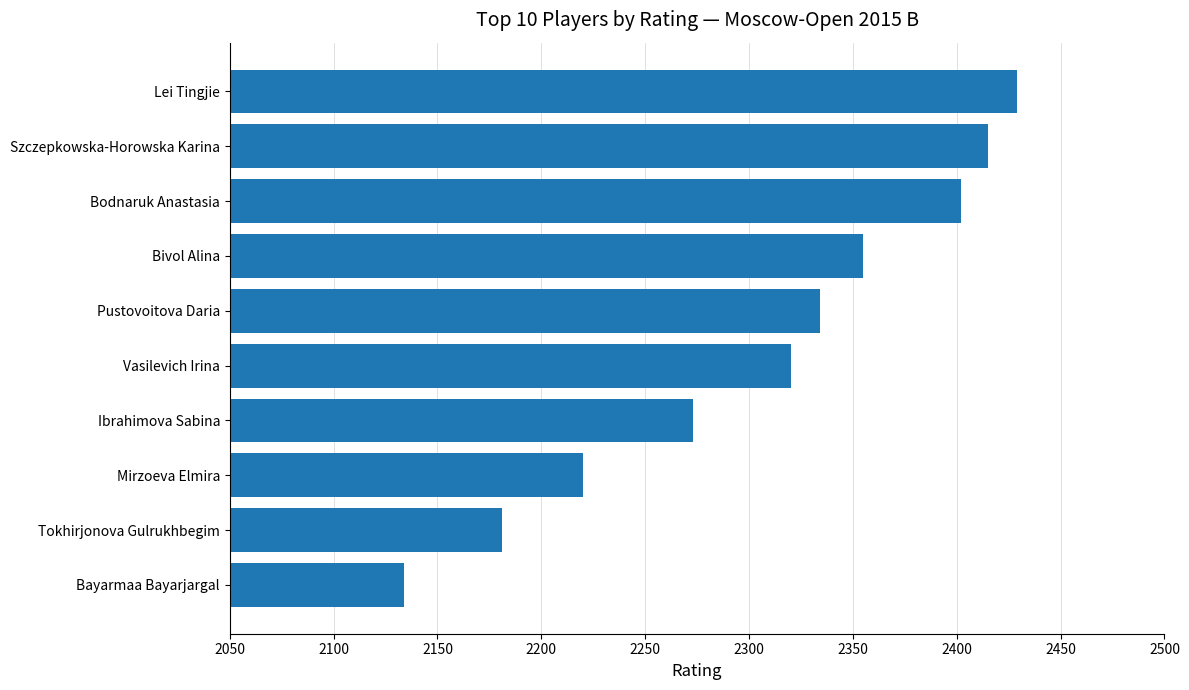

What is the approximate value at Ibrahimova Sabina, to the nearest 10?

2270